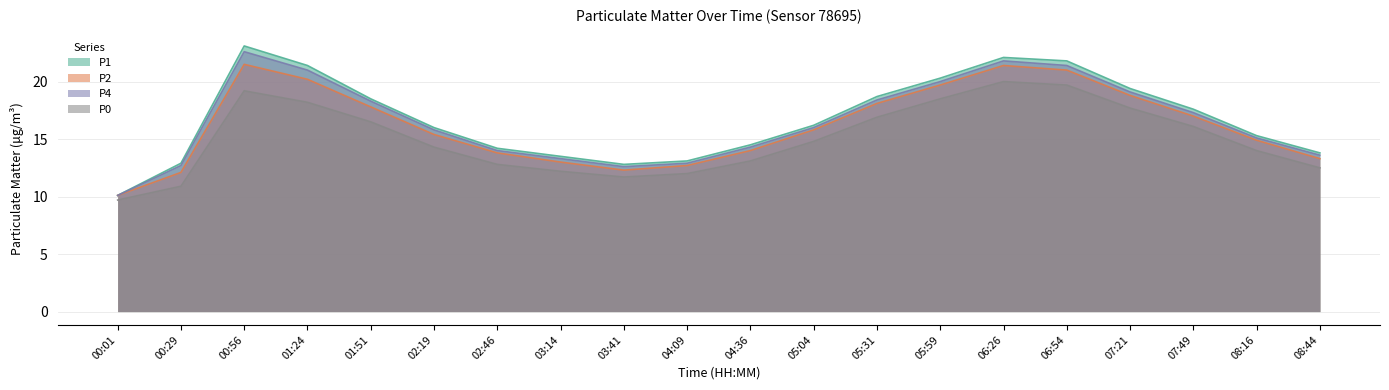

How many data points in P1 are less than 16?

9